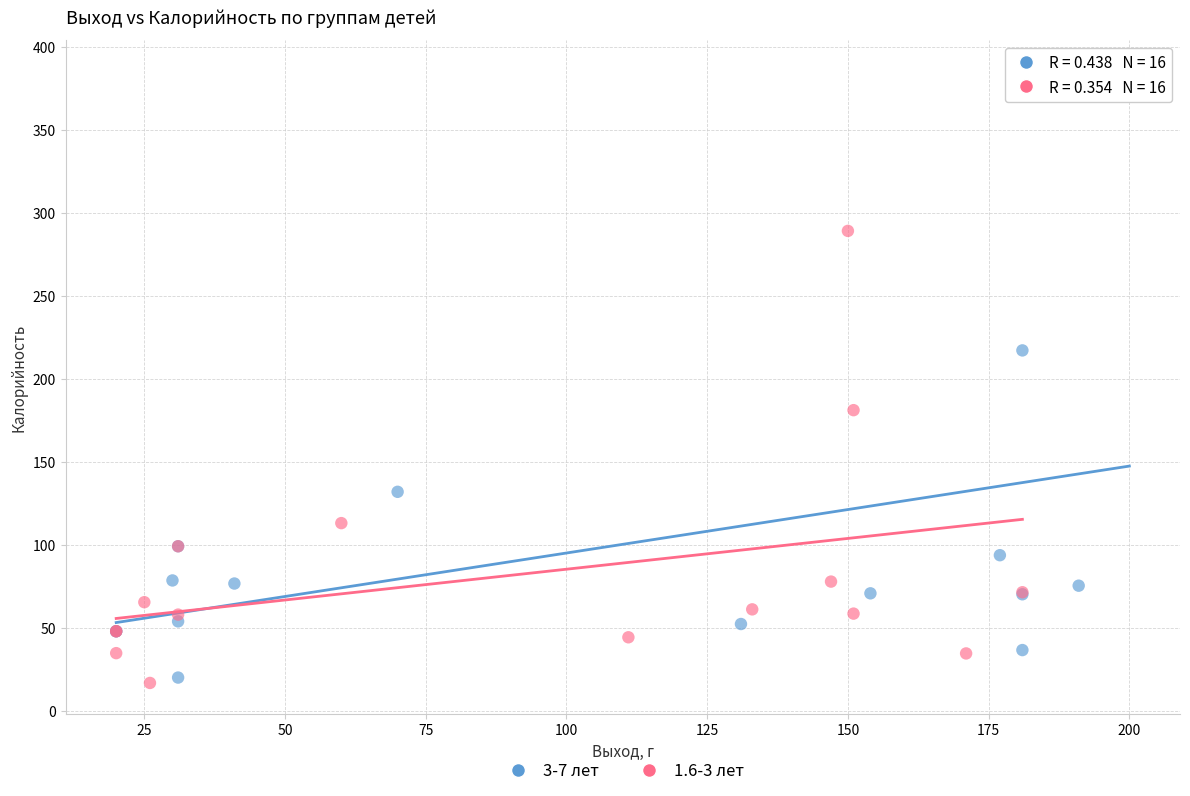

Which series has the largest Y range (max minus min)?

3-7 лет